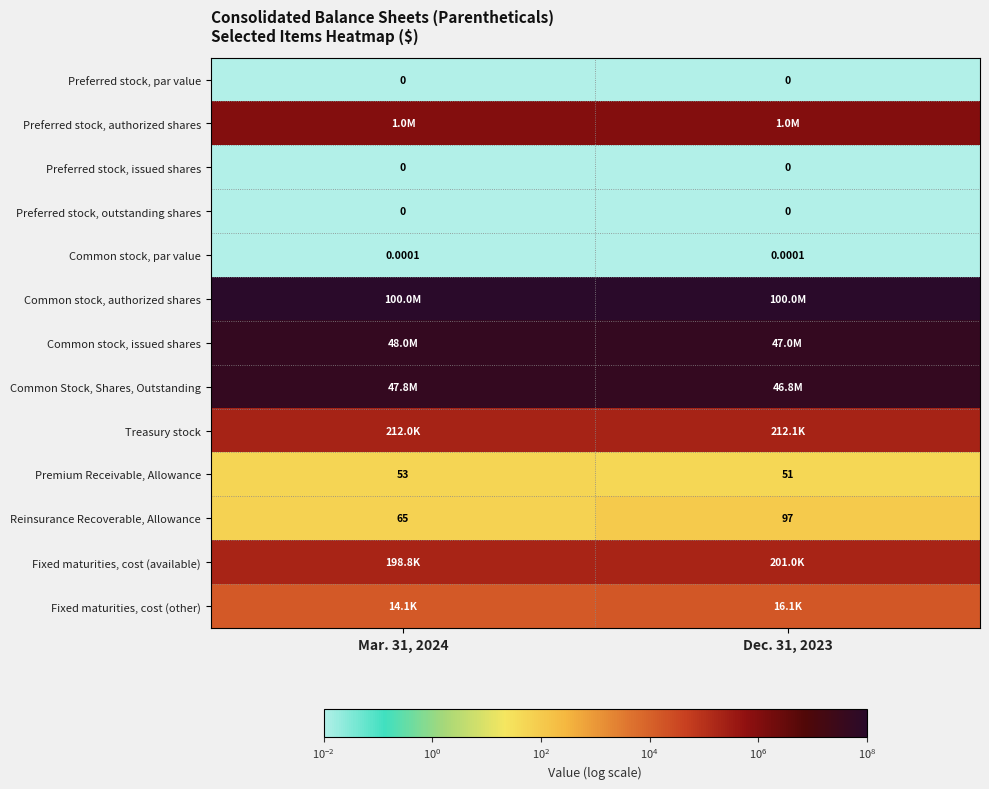

What is the spread (max minus min) of values at Mar. 31, 2024?

100000000.0